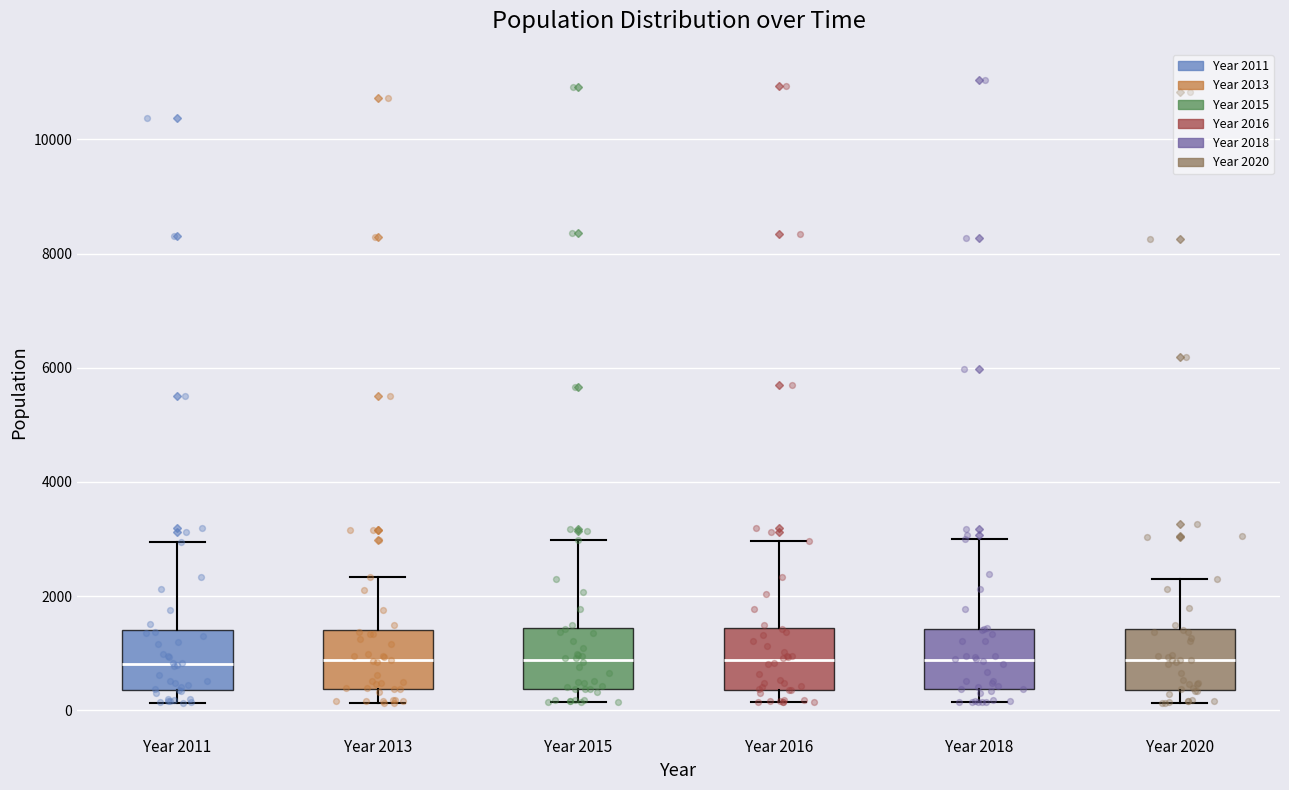

Where does the median line of the box for Year 2013 sit on the y-axis? The values are not printed on the chart, so give them approximately, as read against the axis.

800